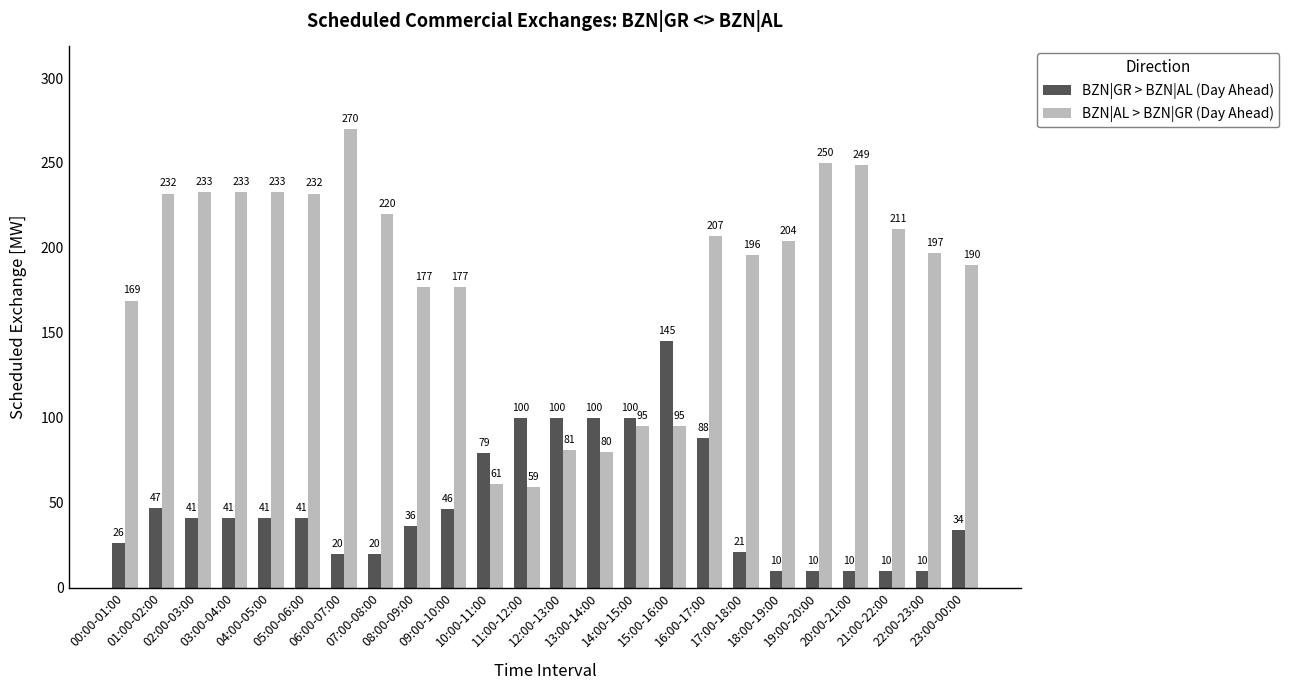

What is the lowest value of the BZN|GR > BZN|AL (Day Ahead) series?

10